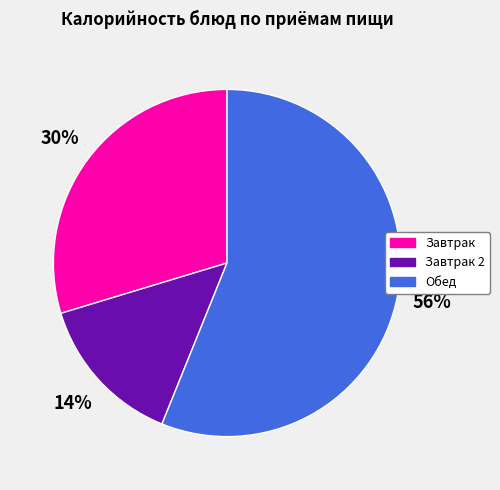

Do Завтрак and Обед together represent more than half of the pie?

Yes